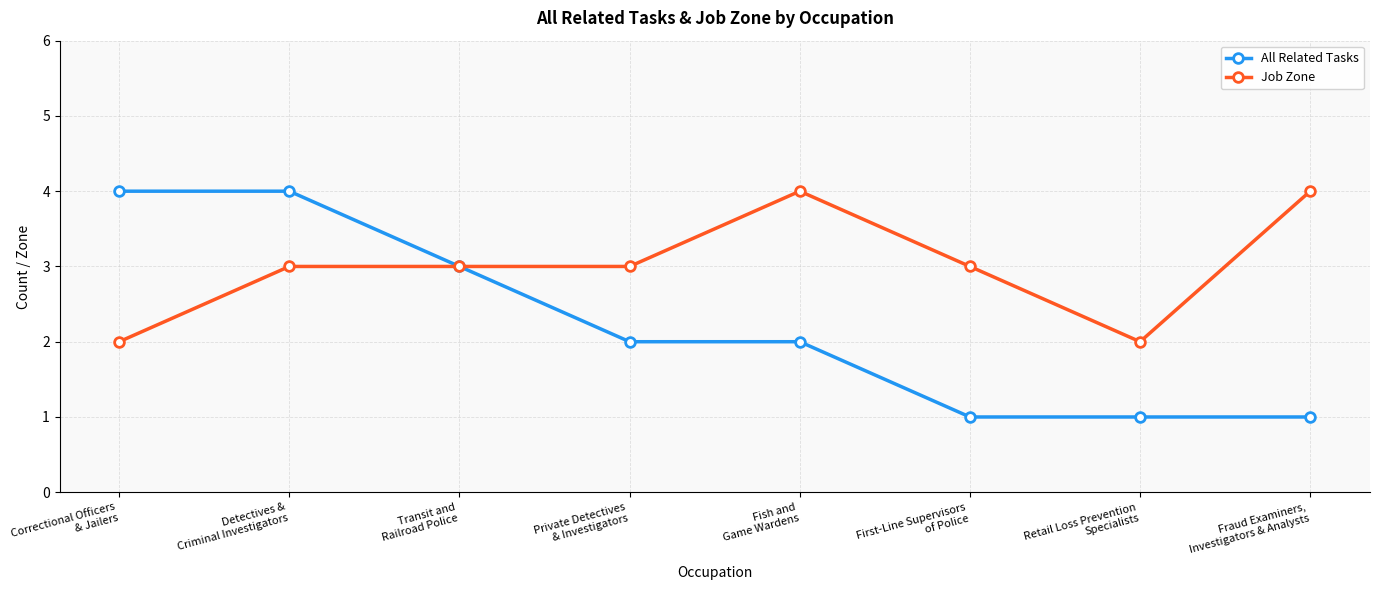

How many lines are shown in the chart?

2